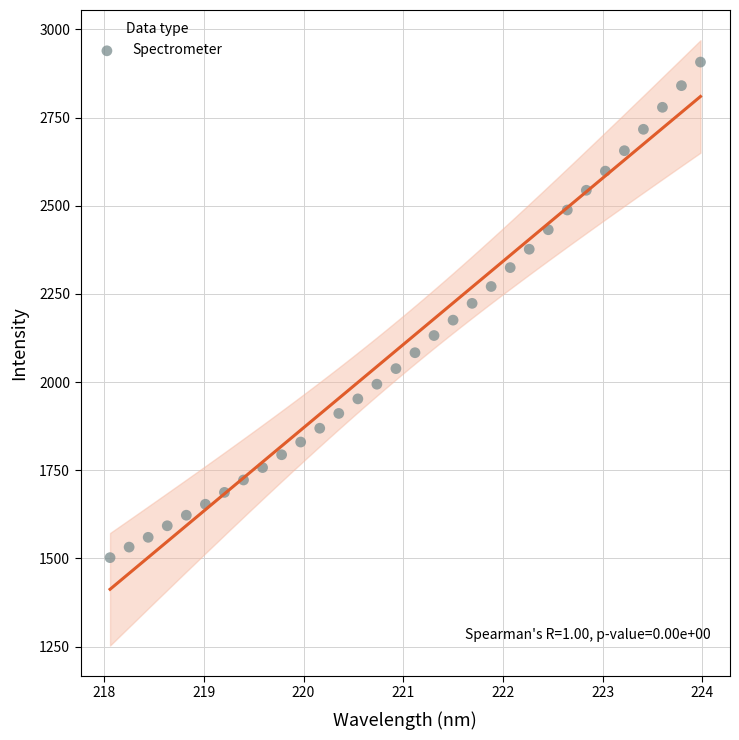

What is the range of X values (max minus min)?

5.9